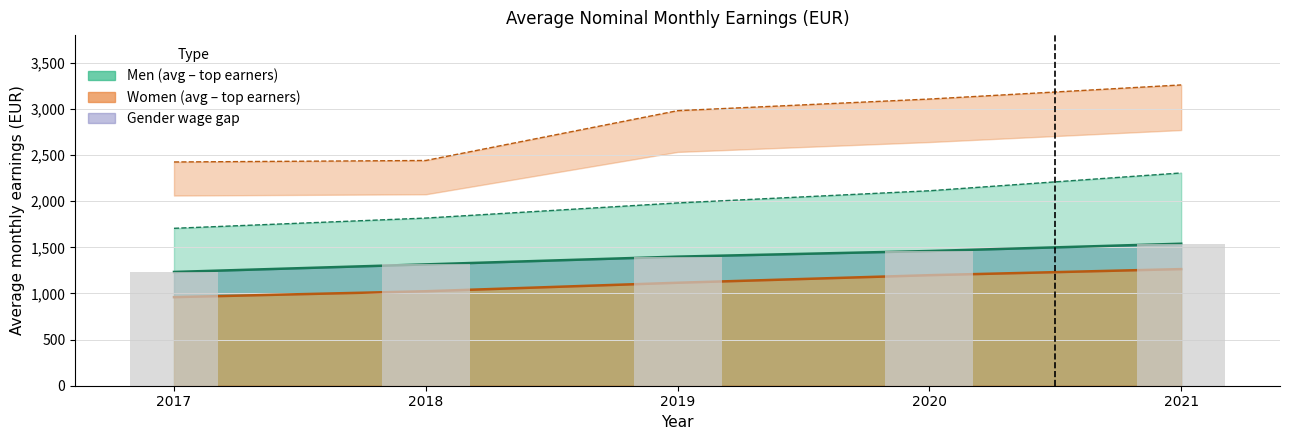

What is the value of the Men upper bar at the 2nd from the left?

1817